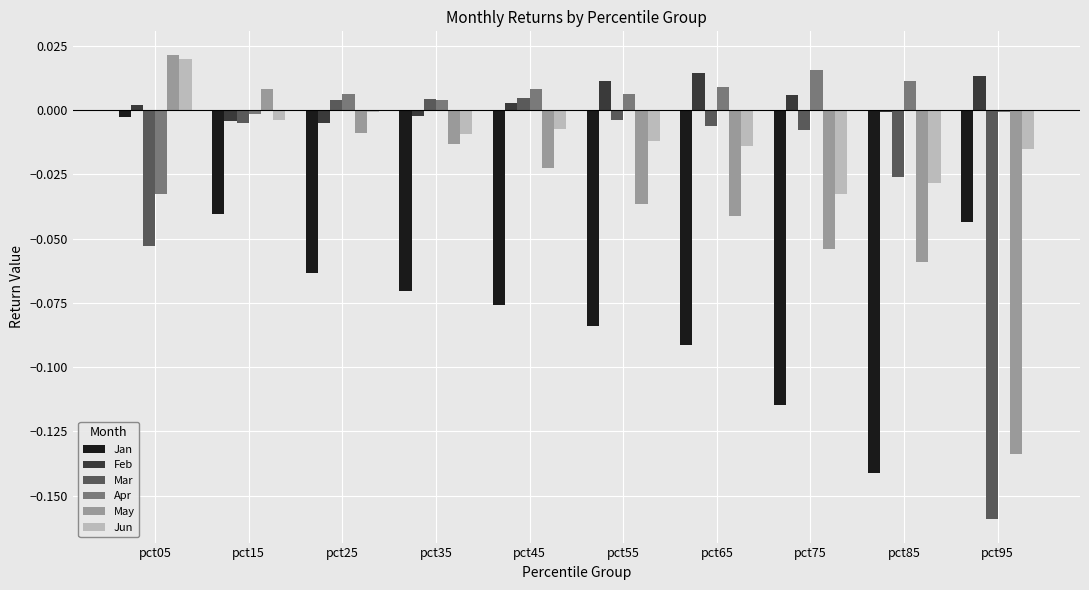

How many values in the Mar series exceed 0?

3